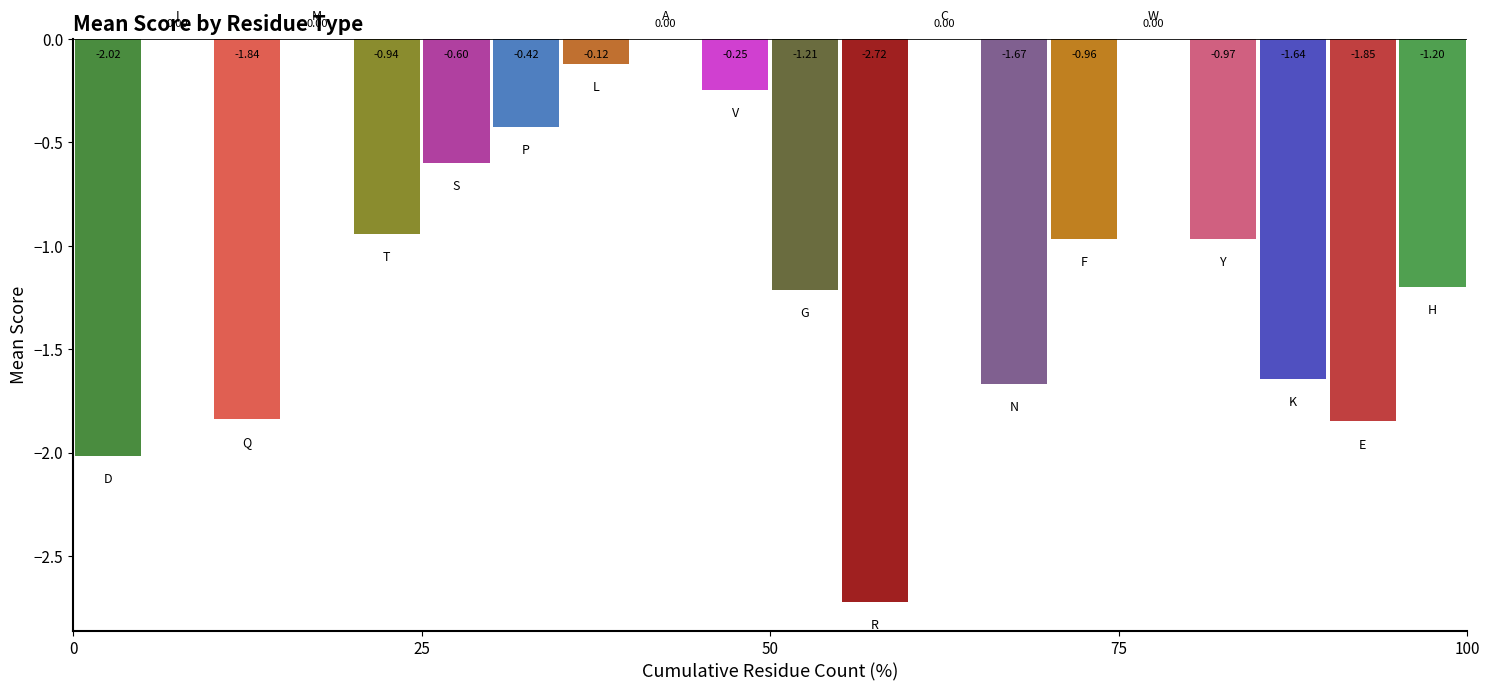

What is the sum of all values?

-18.4